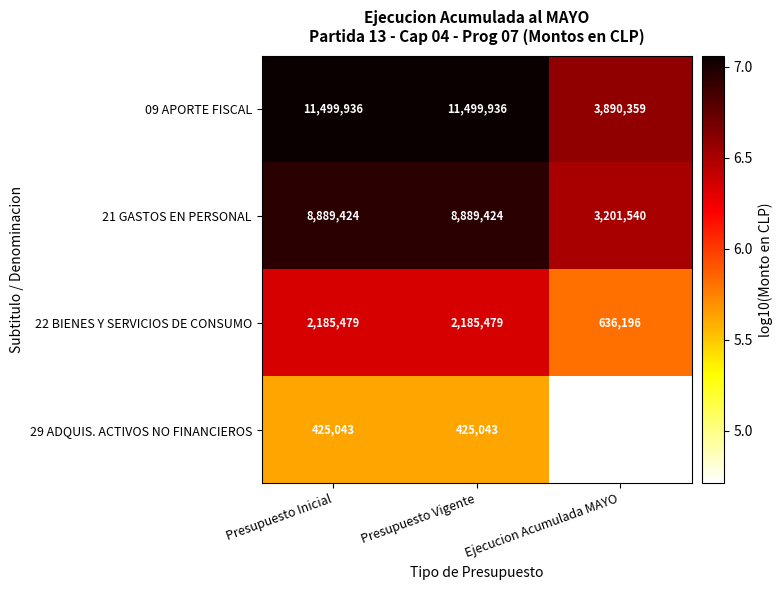

What is the highest value of the 22 BIENES Y SERVICIOS DE CONSUMO series?

2185479